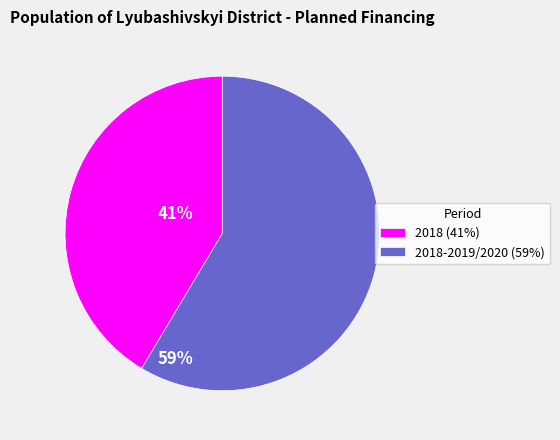

Rank the categories by value from highest to lowest.

2018-2019/2020 (59%), 2018 (41%)